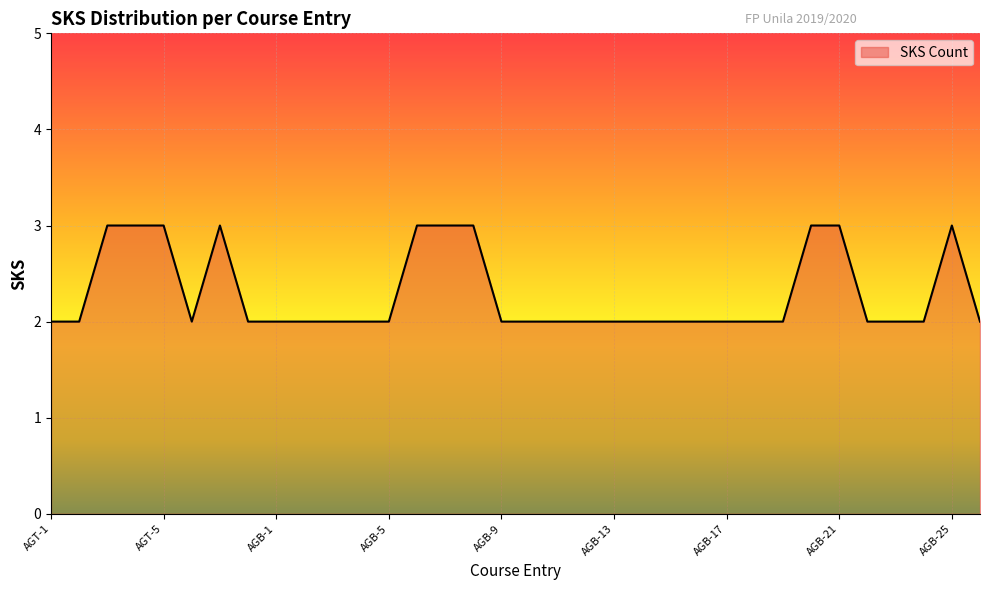

What is the maximum value shown in the chart?

3